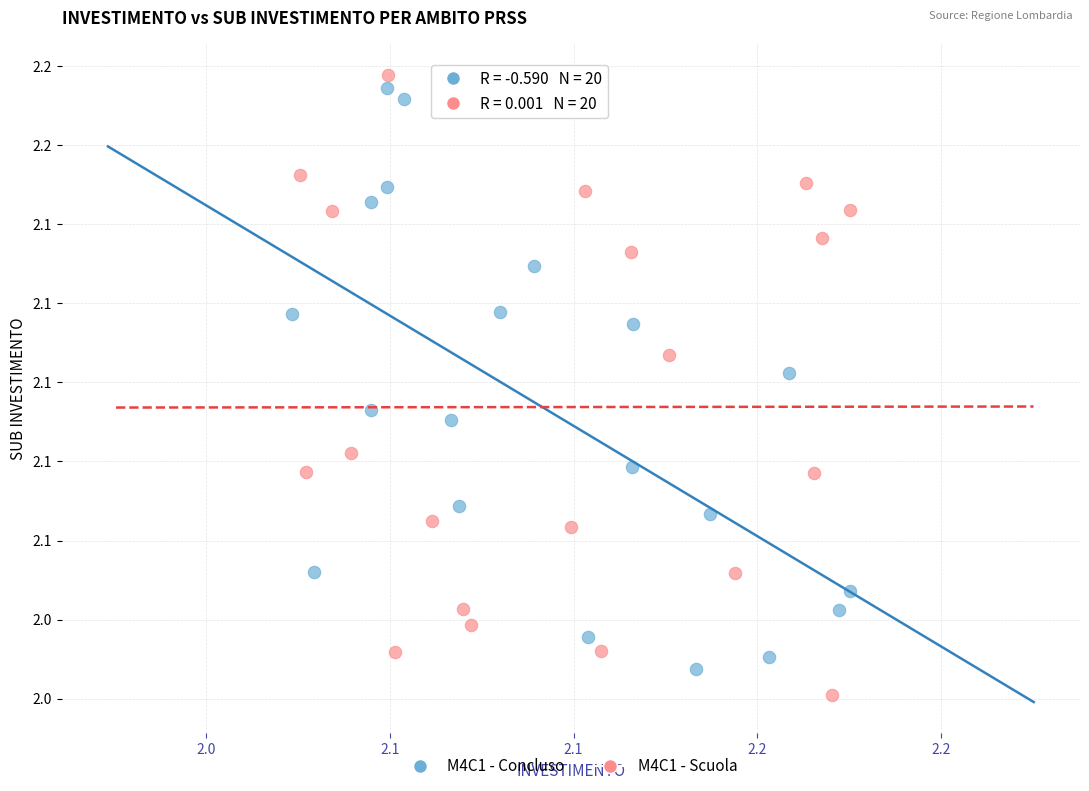

What are all the series names shown in the legend?

M4C1 - Concluso, M4C1 - Scuola